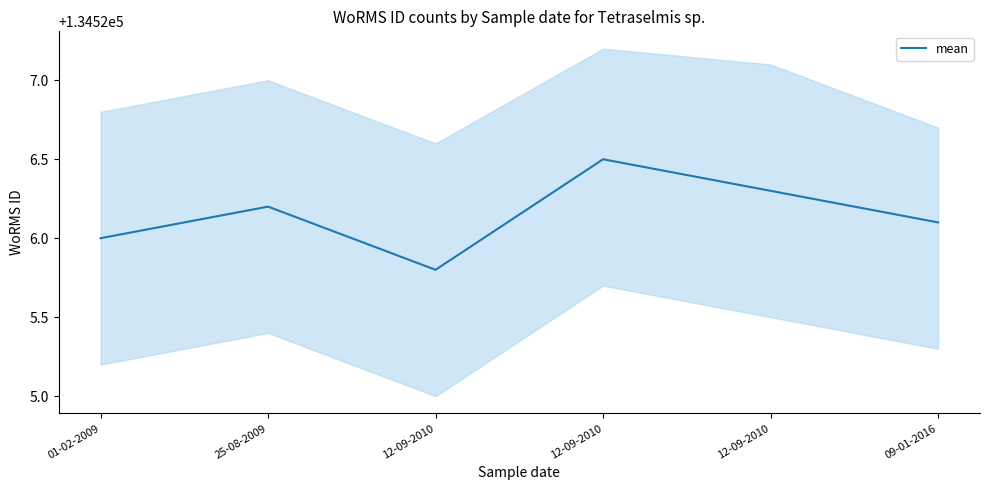

How many series are shown in this chart?

1